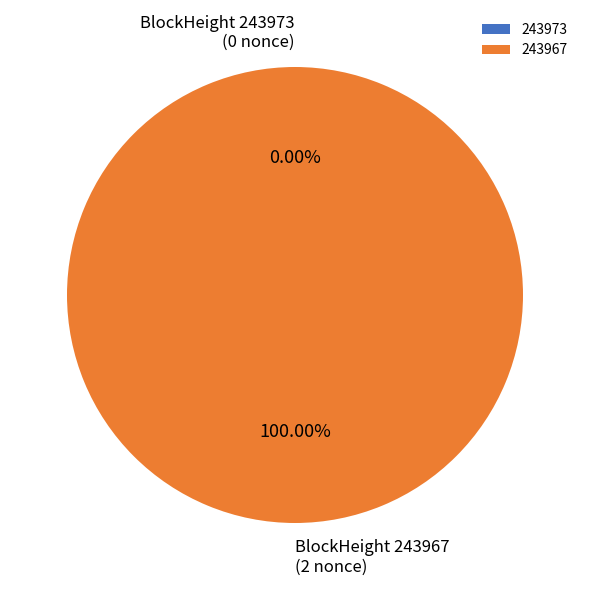

Does any single category account for the majority?

Yes